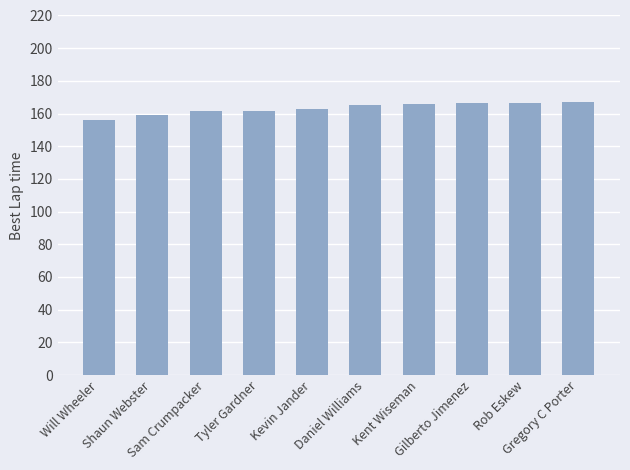

The chart shows a value of 87.0 at Tyler Gardner. True or false?

False